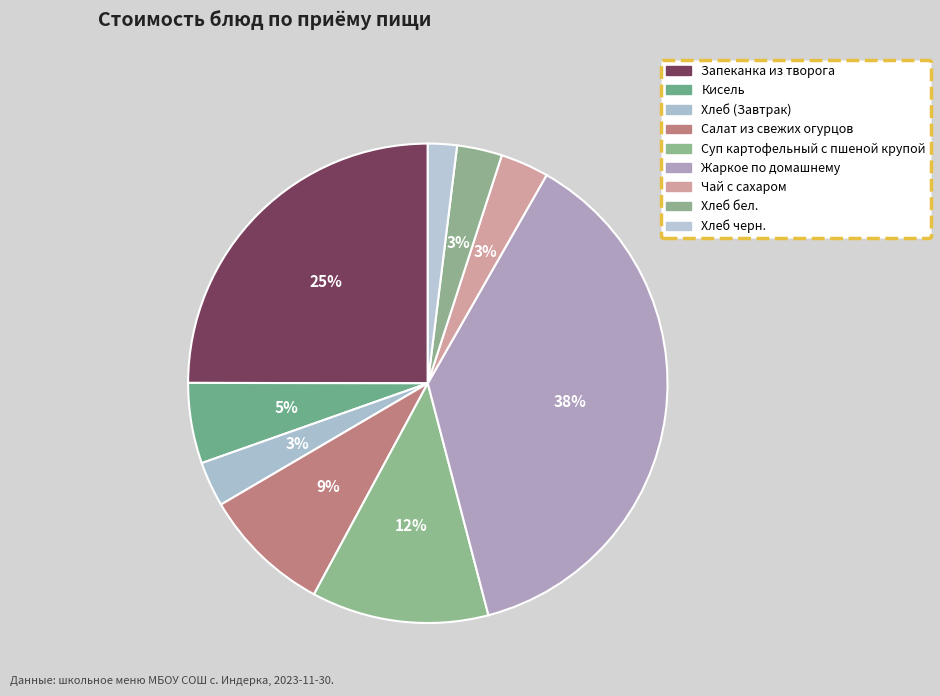

Which slice is the smallest?

Хлеб черн.